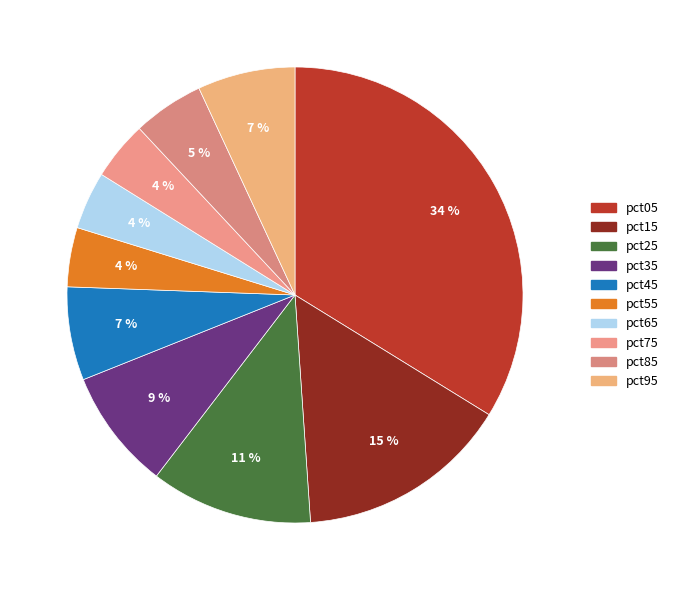

How many slices are in this pie chart?

10